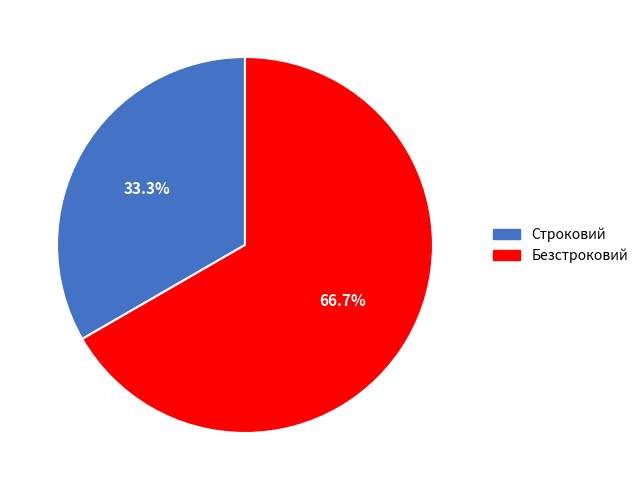

What is the total percentage of Безстроковий and Строковий?

100.0%